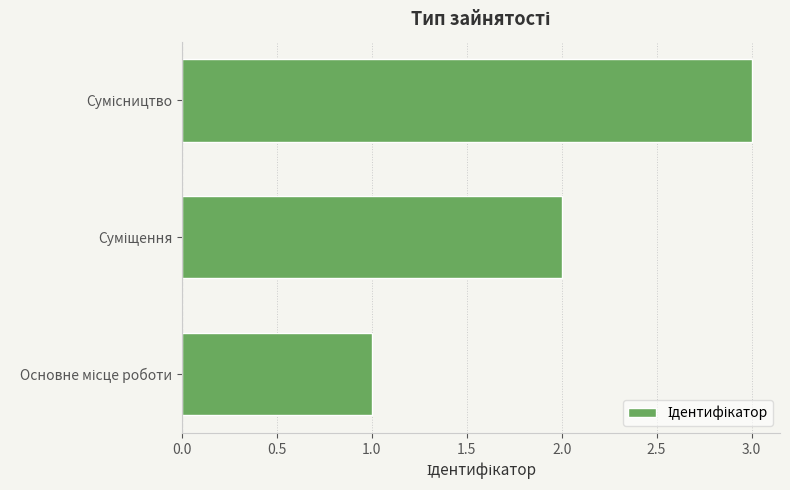

What is the greatest value displayed?

3